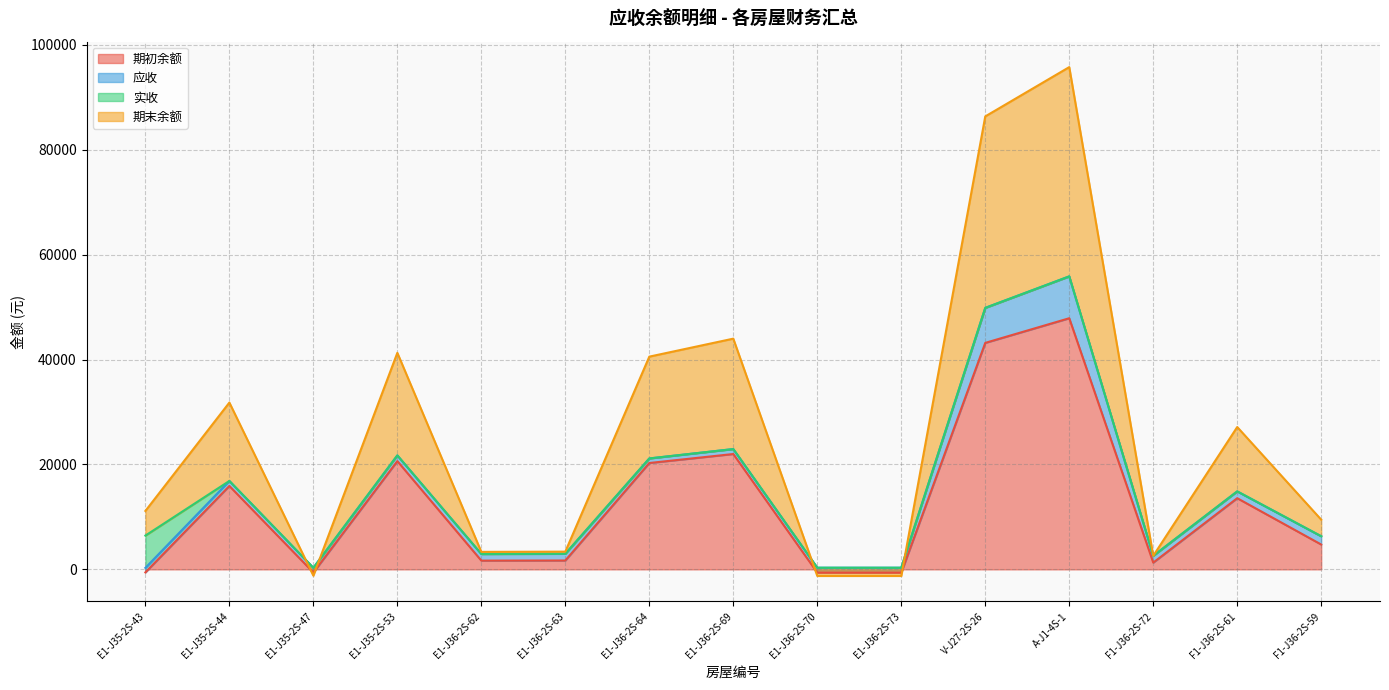

How many data points in 期末余额 are less than 11137?

7